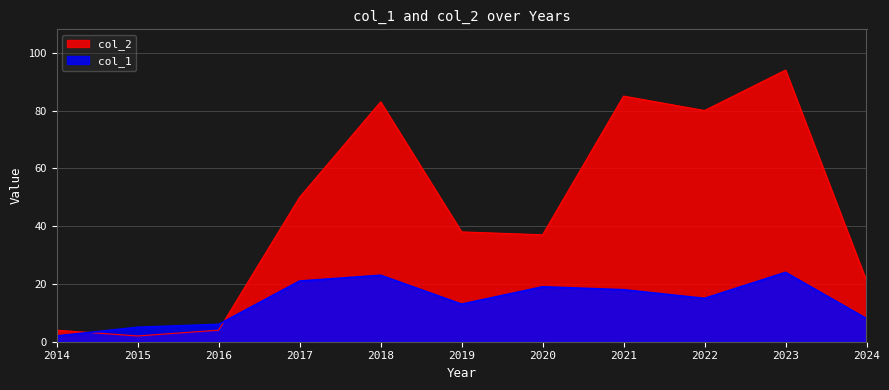

How many distinct data groups are displayed?

2